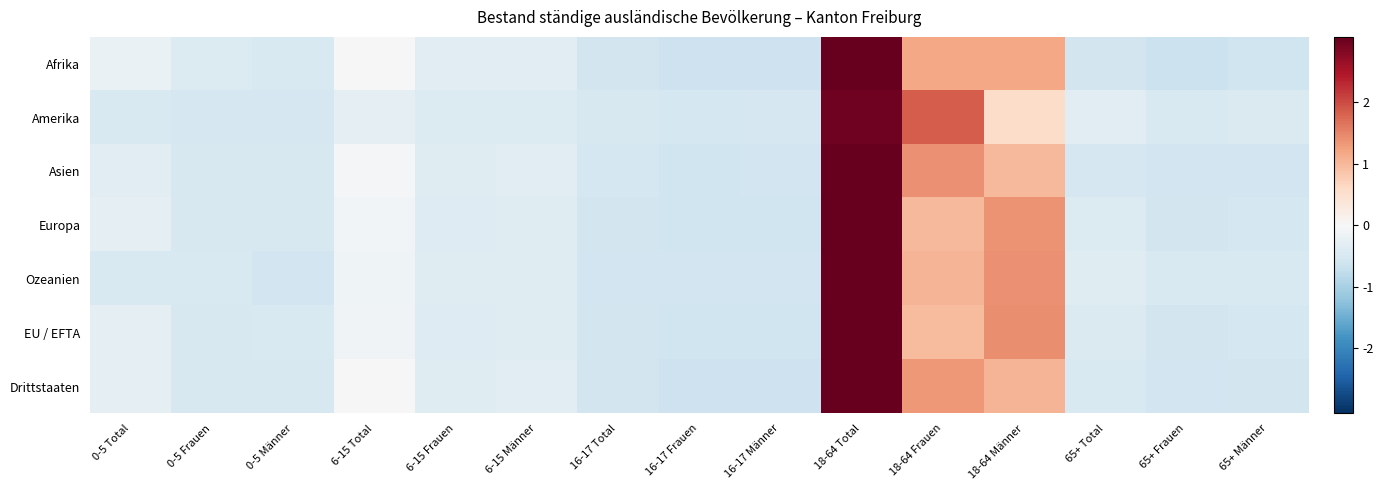

Reading left to right, transcribe all the data shown in this chart.

Afrika: 0-5 Total=-0.2	0-5 Frauen=-0.4	0-5 Männer=-0.5	6-15 Total=0.0	6-15 Frauen=-0.4	6-15 Männer=-0.3	16-17 Total=-0.6	16-17 Frauen=-0.6	16-17 Männer=-0.6	18-64 Total=3.1	18-64 Frauen=1.2	18-64 Männer=1.2	65+ Total=-0.6	65+ Frauen=-0.7	65+ Männer=-0.6
Amerika: 0-5 Total=-0.5	0-5 Frauen=-0.5	0-5 Männer=-0.5	6-15 Total=-0.3	6-15 Frauen=-0.4	6-15 Männer=-0.4	16-17 Total=-0.5	16-17 Frauen=-0.5	16-17 Männer=-0.5	18-64 Total=3.0	18-64 Frauen=1.8	18-64 Männer=0.6	65+ Total=-0.3	65+ Frauen=-0.5	65+ Männer=-0.4
Asien: 0-5 Total=-0.3	0-5 Frauen=-0.5	0-5 Männer=-0.5	6-15 Total=-0.0	6-15 Frauen=-0.4	6-15 Männer=-0.3	16-17 Total=-0.5	16-17 Frauen=-0.6	16-17 Männer=-0.6	18-64 Total=3.0	18-64 Frauen=1.4	18-64 Männer=1.0	65+ Total=-0.5	65+ Frauen=-0.6	65+ Männer=-0.6
Europa: 0-5 Total=-0.3	0-5 Frauen=-0.5	0-5 Männer=-0.5	6-15 Total=-0.1	6-15 Frauen=-0.4	6-15 Männer=-0.4	16-17 Total=-0.6	16-17 Frauen=-0.6	16-17 Männer=-0.6	18-64 Total=3.1	18-64 Frauen=1.0	18-64 Männer=1.4	65+ Total=-0.4	65+ Frauen=-0.6	65+ Männer=-0.5
Ozeanien: 0-5 Total=-0.5	0-5 Frauen=-0.5	0-5 Männer=-0.6	6-15 Total=-0.1	6-15 Frauen=-0.4	6-15 Männer=-0.4	16-17 Total=-0.6	16-17 Frauen=-0.6	16-17 Männer=-0.6	18-64 Total=3.0	18-64 Frauen=1.0	18-64 Männer=1.4	65+ Total=-0.4	65+ Frauen=-0.5	65+ Männer=-0.5
EU / EFTA: 0-5 Total=-0.3	0-5 Frauen=-0.5	0-5 Männer=-0.5	6-15 Total=-0.1	6-15 Frauen=-0.4	6-15 Männer=-0.4	16-17 Total=-0.6	16-17 Frauen=-0.6	16-17 Männer=-0.6	18-64 Total=3.1	18-64 Frauen=1.0	18-64 Männer=1.4	65+ Total=-0.4	65+ Frauen=-0.6	65+ Männer=-0.5
Drittstaaten: 0-5 Total=-0.3	0-5 Frauen=-0.5	0-5 Männer=-0.5	6-15 Total=-0.0	6-15 Frauen=-0.4	6-15 Männer=-0.3	16-17 Total=-0.6	16-17 Frauen=-0.6	16-17 Männer=-0.6	18-64 Total=3.1	18-64 Frauen=1.3	18-64 Männer=1.0	65+ Total=-0.5	65+ Frauen=-0.6	65+ Männer=-0.6